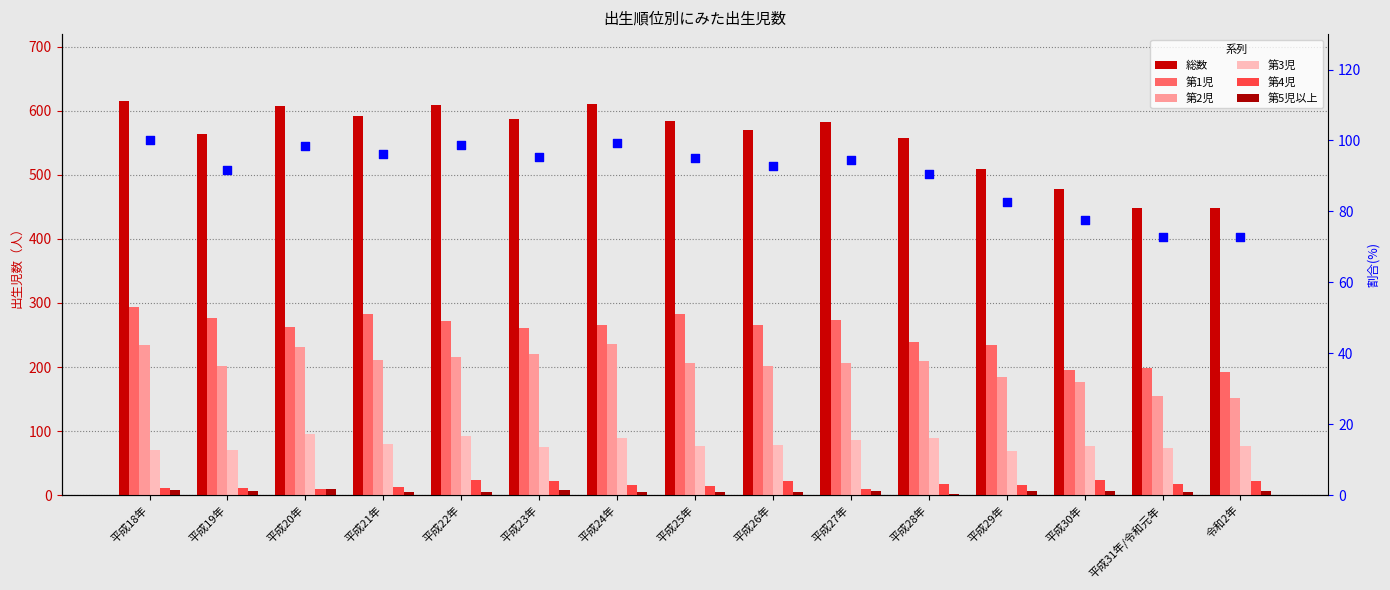

At how many categories does at least one series exceed 439?

15